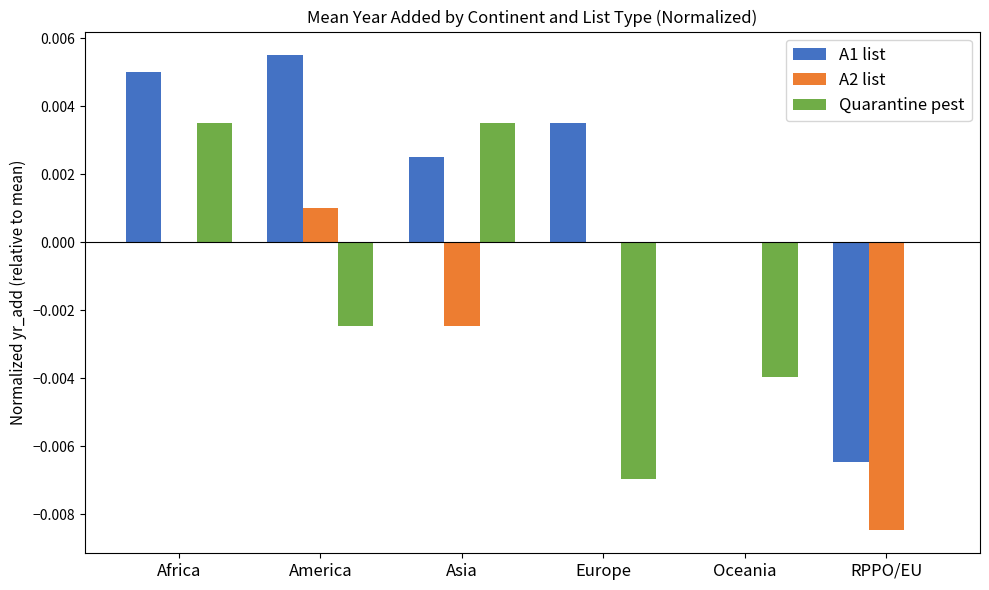

Which series changed the most between America and Europe?

Quarantine pest